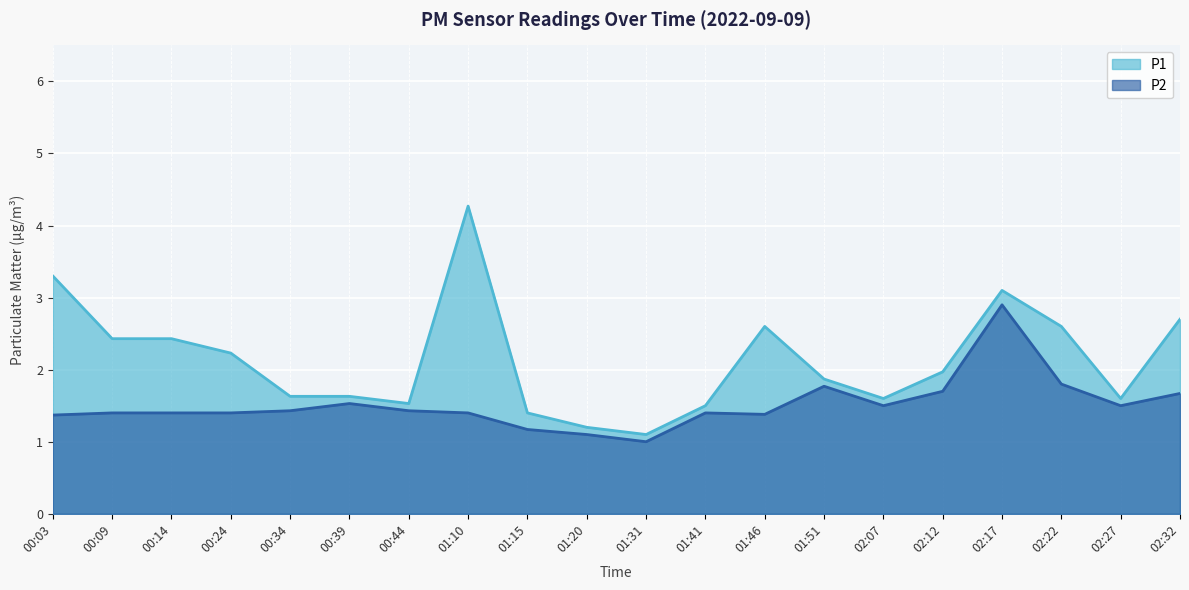

Which series has the largest total across all categories?

P1